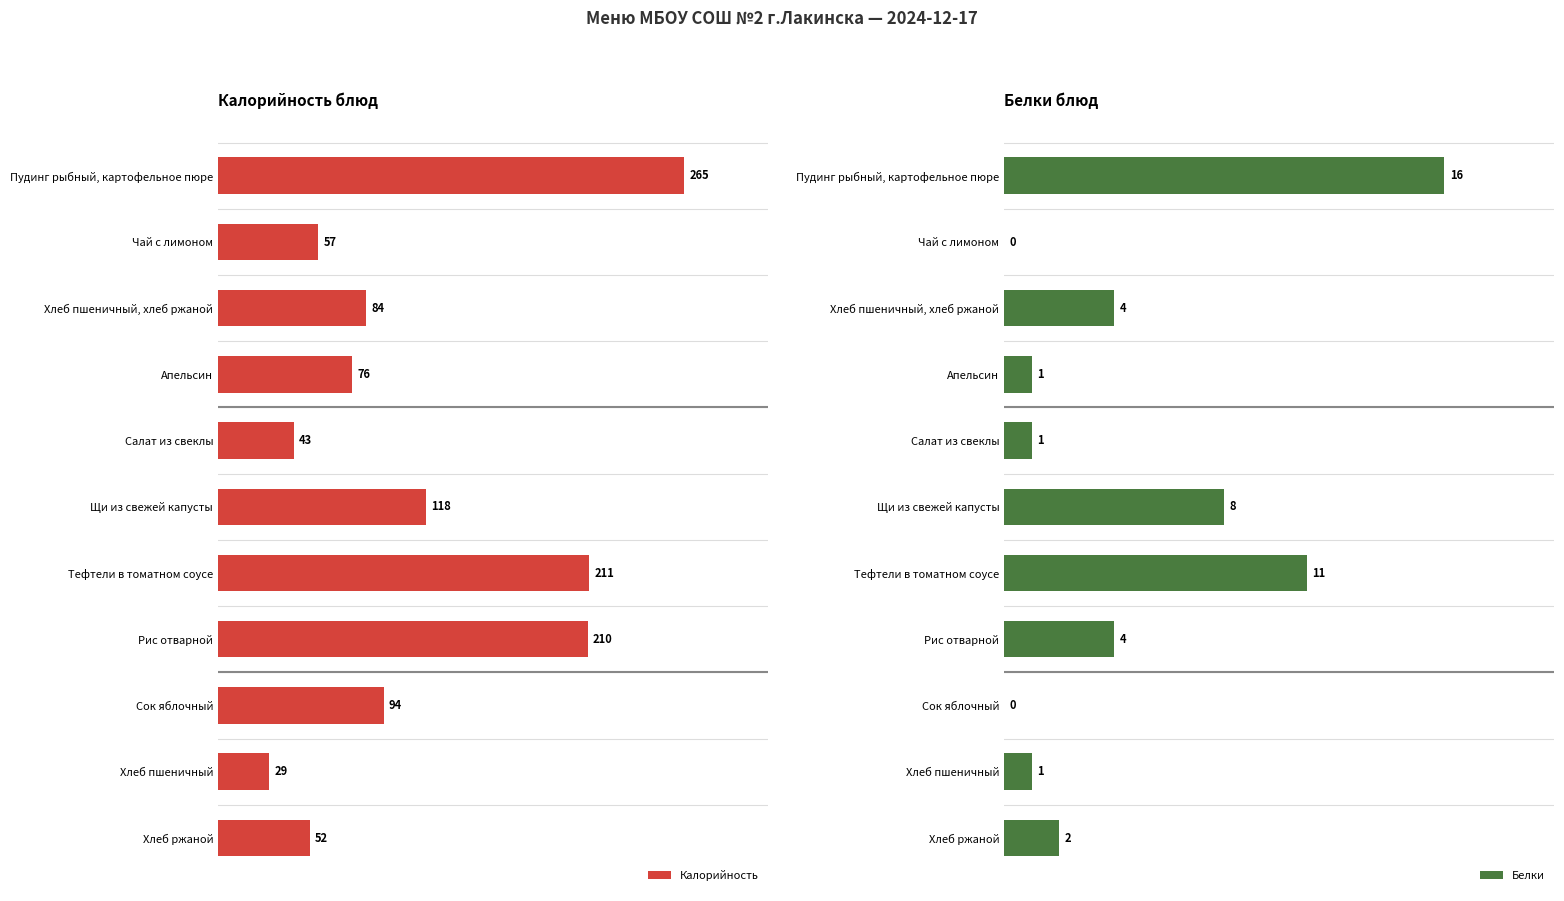

At which label does Калорийность reach its minimum?

Хлеб пшеничный